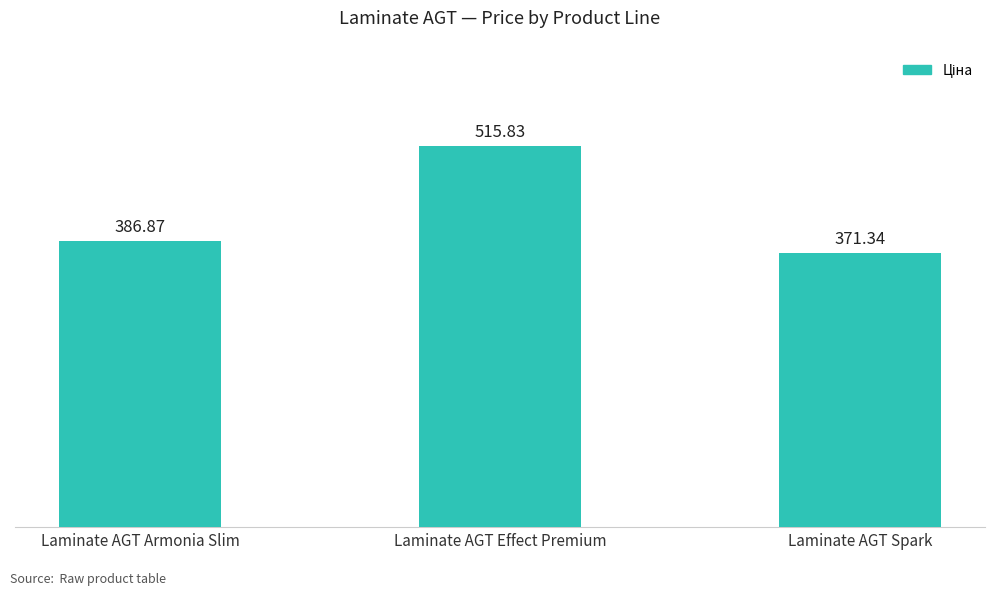

How many data points are above 386?

2